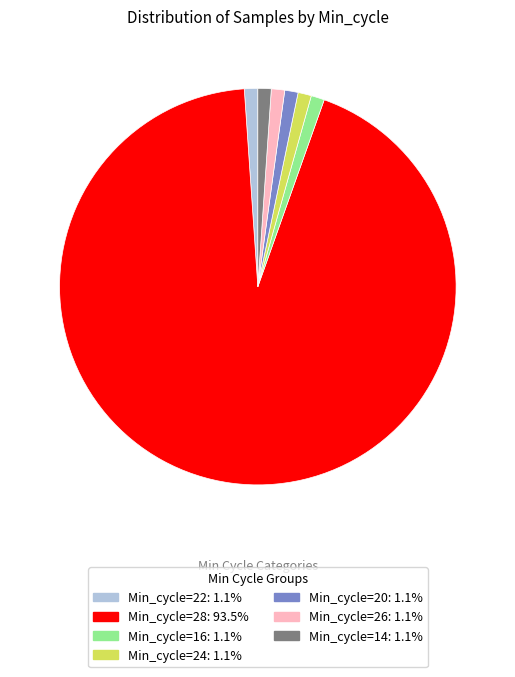

The Min_cycle=22 slice represents 11% of the pie. True or false?

False